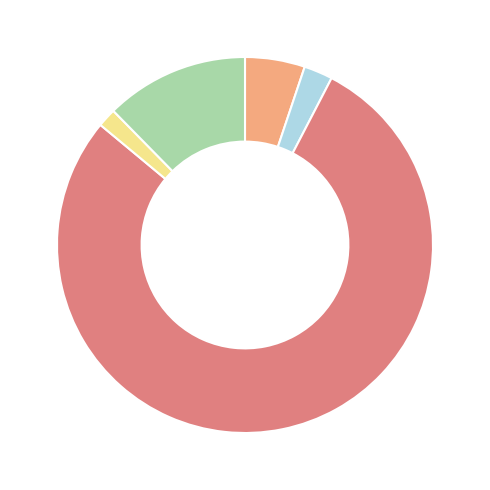

Does any single category account for the majority?

Yes